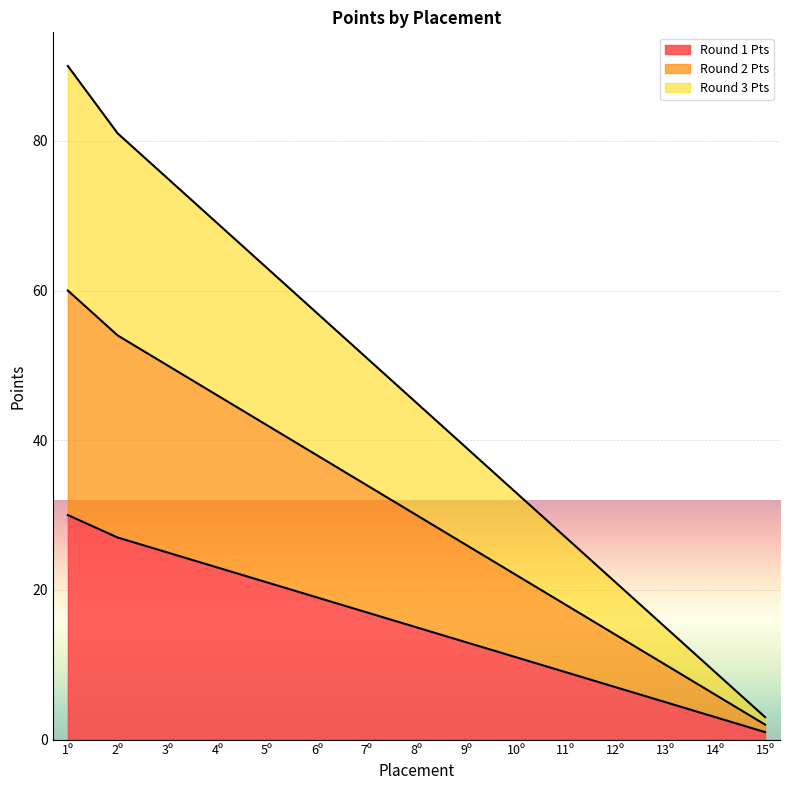

What is the maximum value for Round 1 Pts?

30